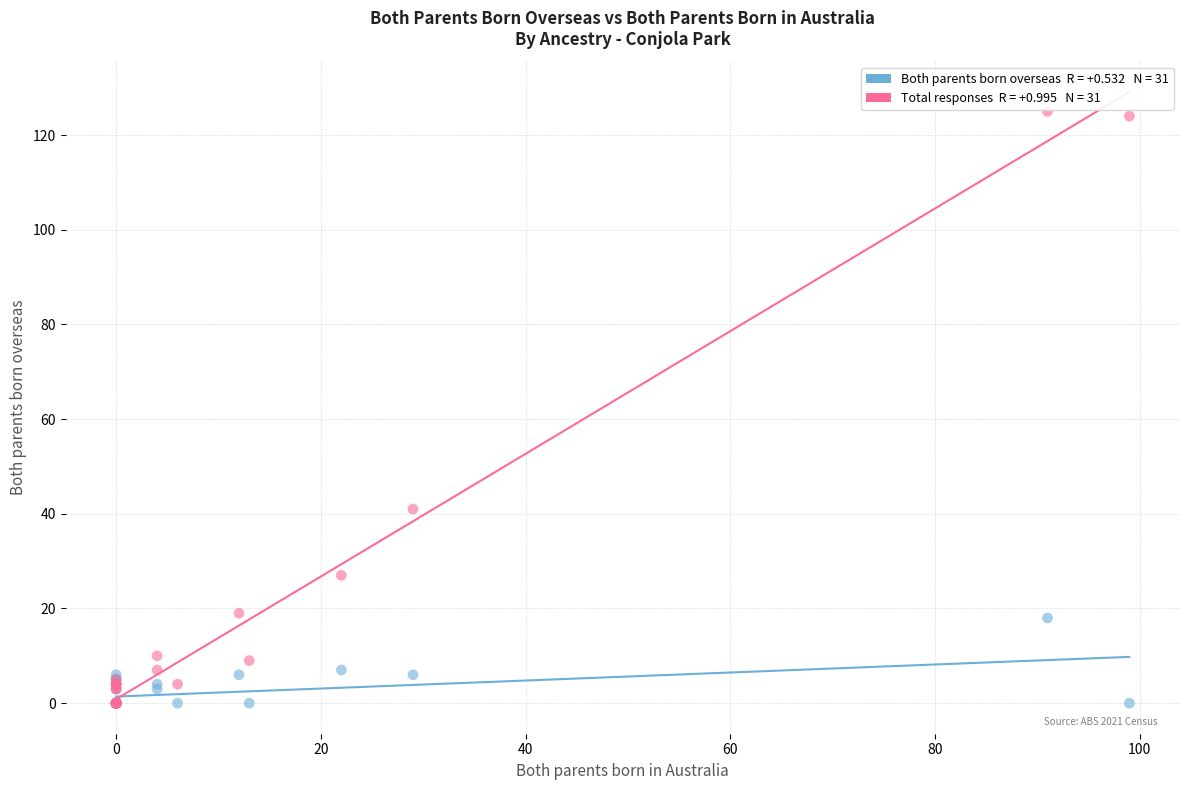

Across all series, what Y value is closest to 62?

41